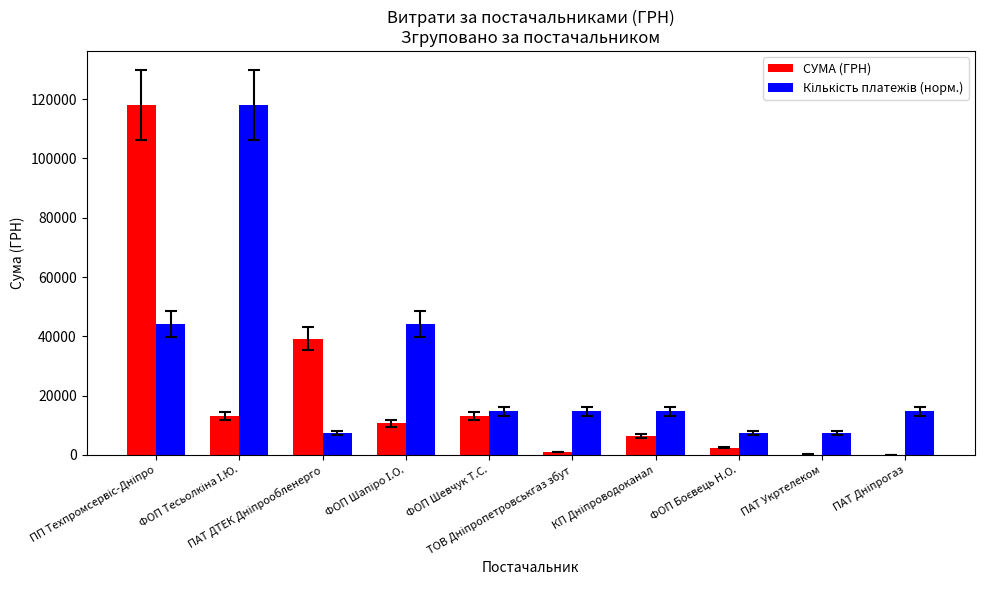

Count the number of data series in this chart.

2